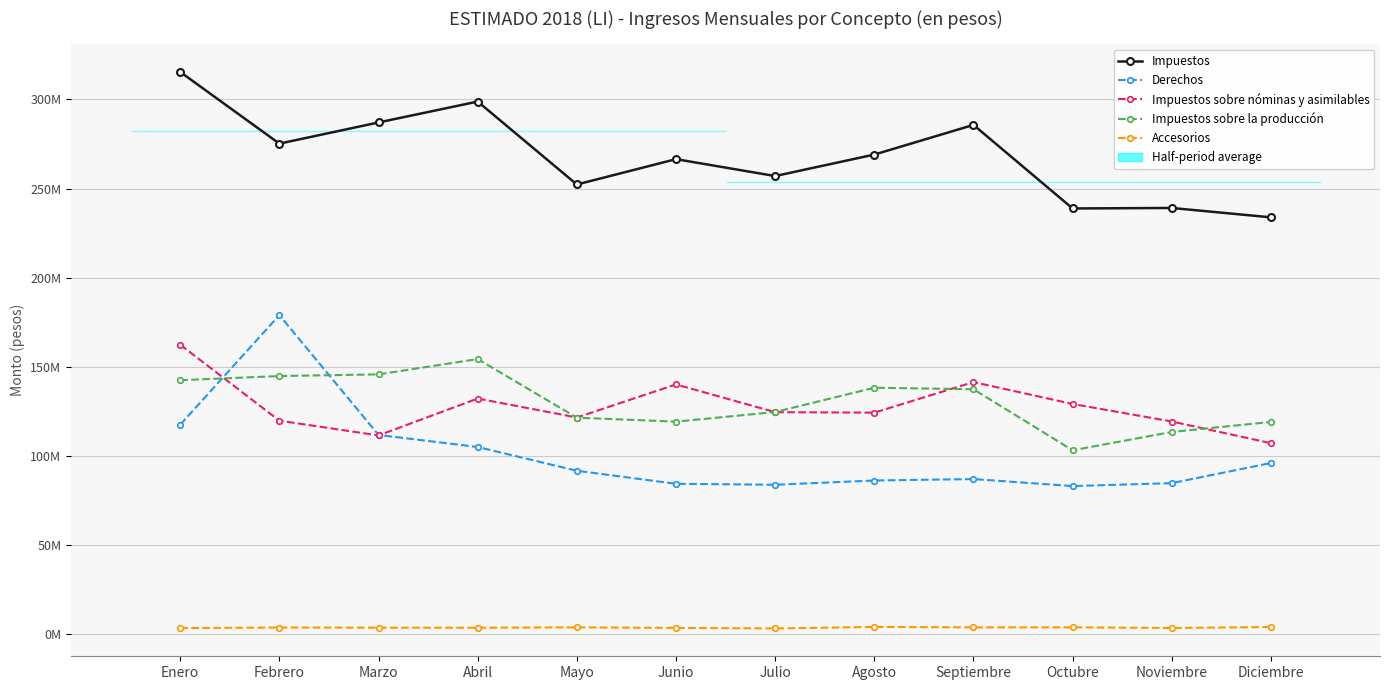

Where is Derechos nearest to the value 130996237?

Enero